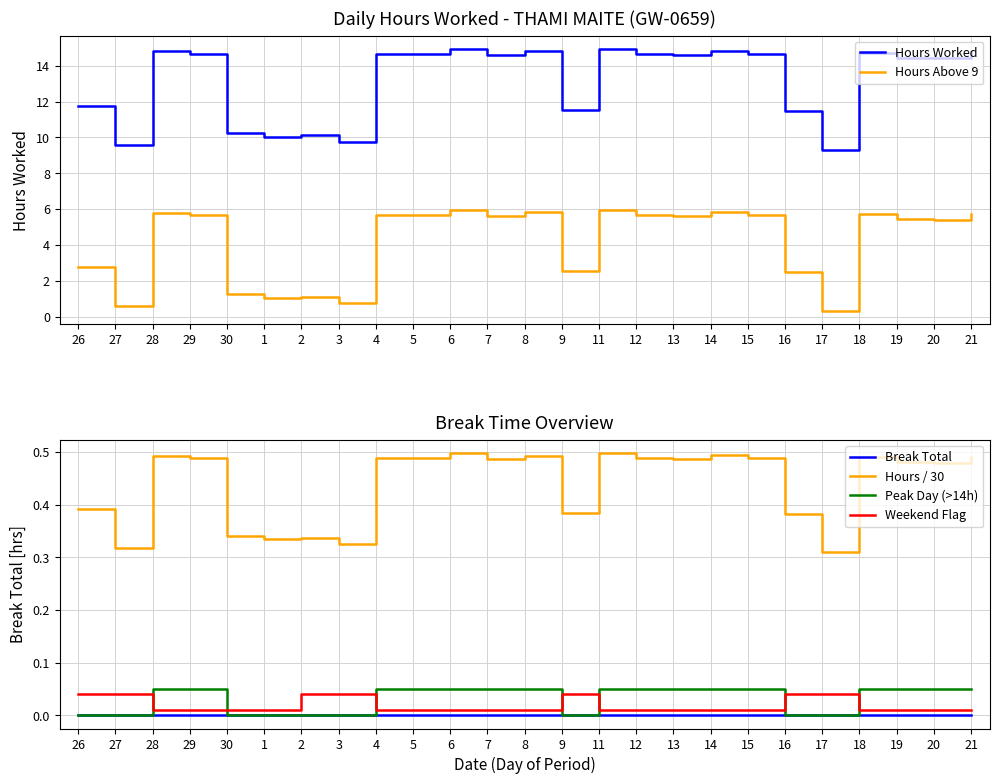

True or false: Break Total has more than 1 interior local peaks.

False